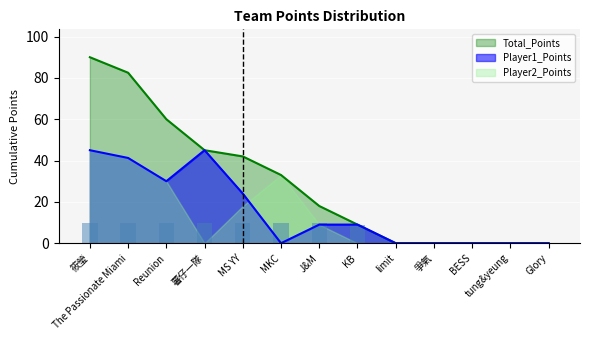

Rank the categories by Player1_Points value from lowest to highest.

MKC, limit, 爭氣, BESS, tung&yeung, Glory, J&M, KB, MS YY, Reunion, The Passionate Miami, 筱瑩, 薯仔一隊